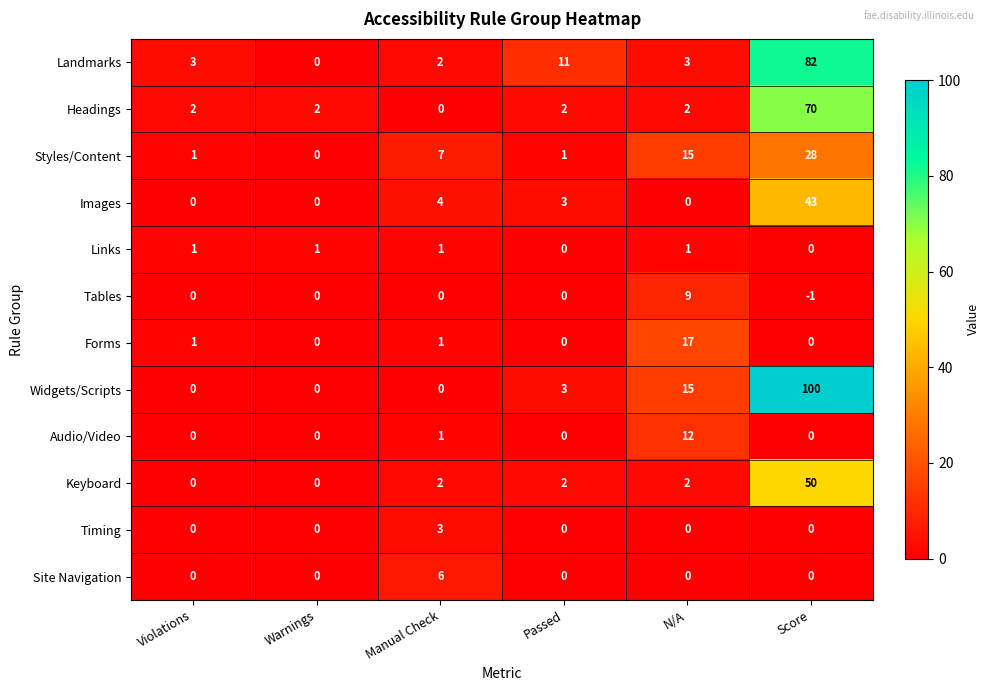

What is the difference between the Images values at Violations and Score?

43